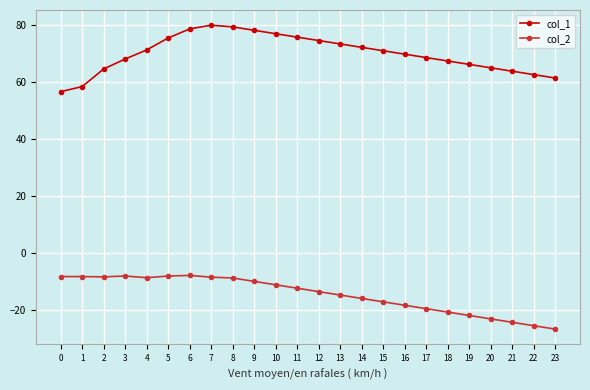

What is the difference between the col_1 values at 12 and 1?

16.2